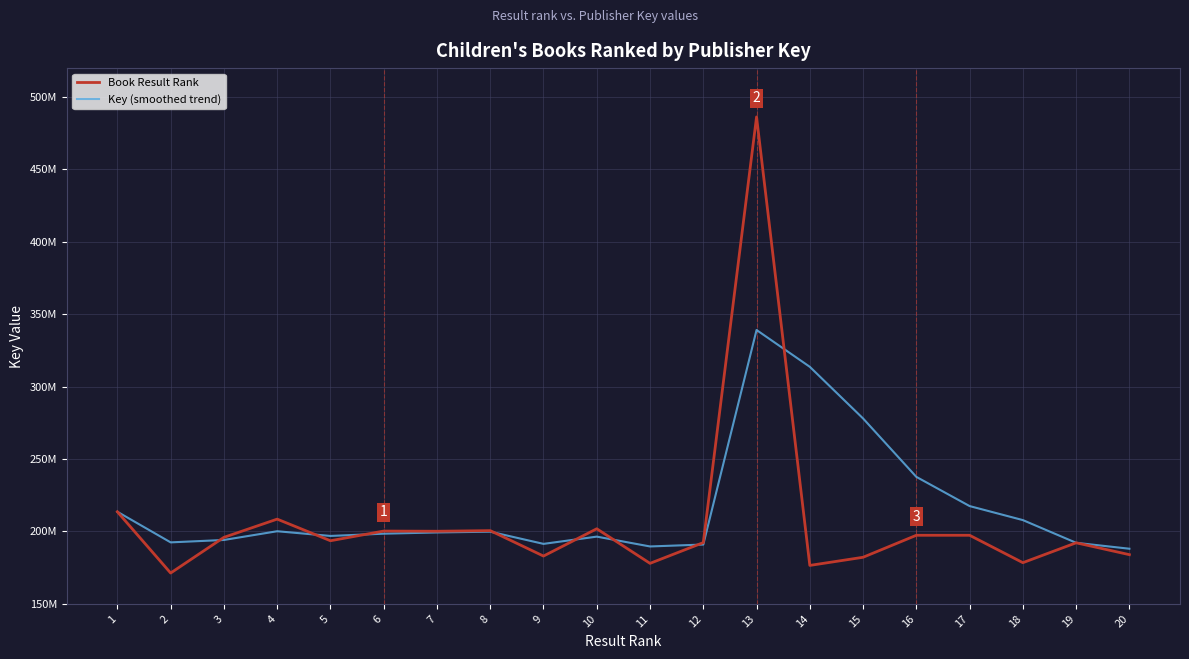

In Key (smoothed trend), how many points are lower than both neighbors (excluding endpoints)?

4